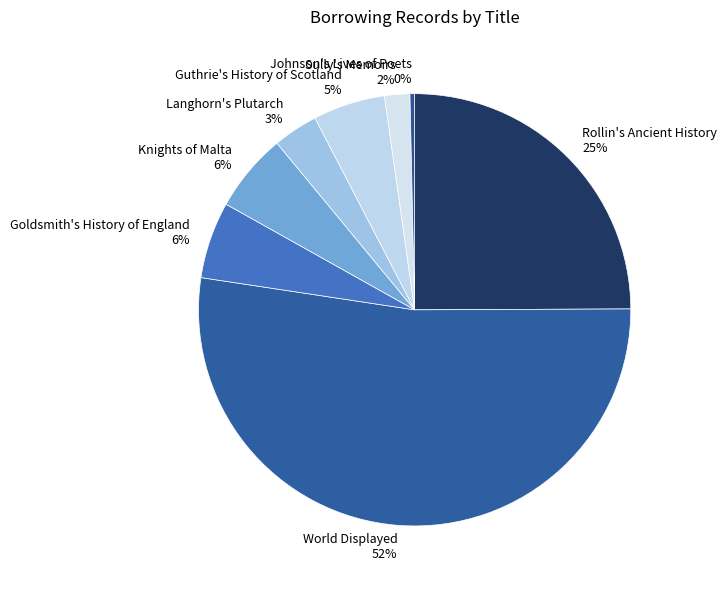

Do Knights of Malta and Guthrie's History of Scotland together represent more than half of the pie?

No